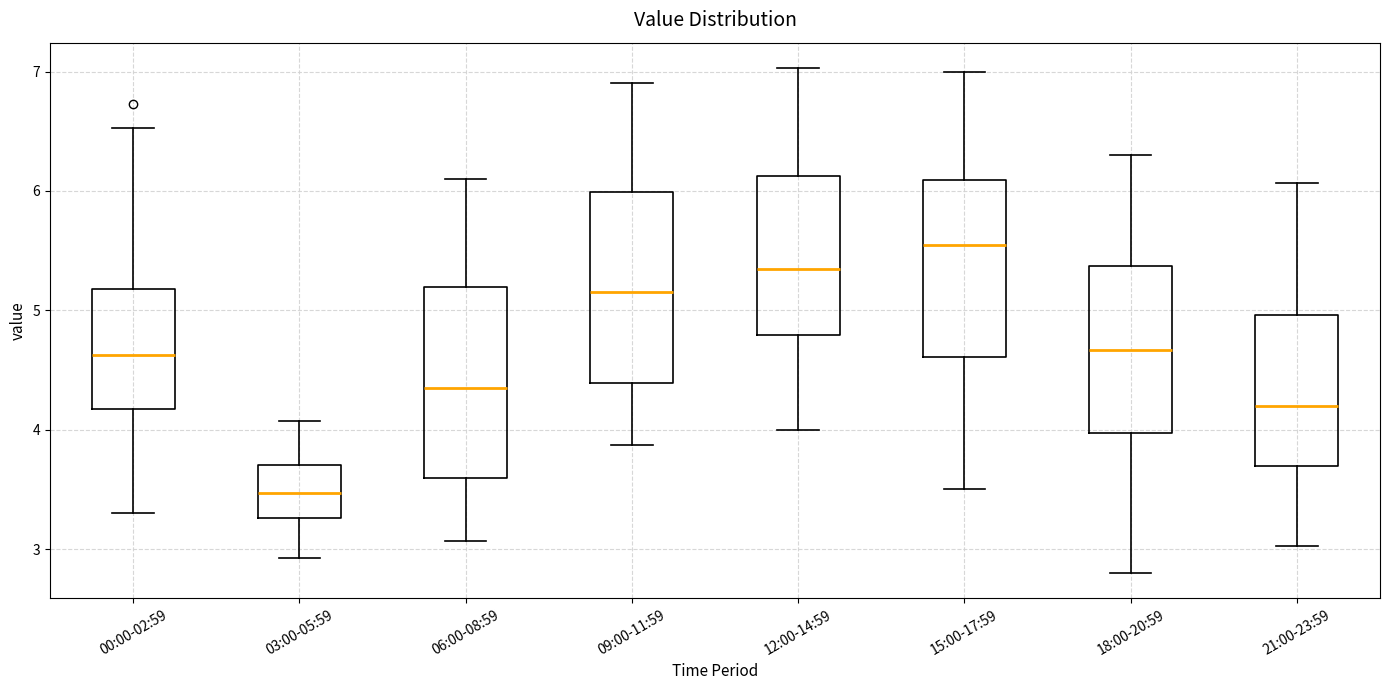

Reading left to right, transcribe this box plot: for each box, give where its median line is, the range the box spans, and where its two whiskers end, as read against the y-axis. The values are not printed on the chart, so give them approximately, as read against the axis.

00:00-02:59: median 4.6, box 4.2 to 5.2, whiskers 3.3 to 6.5
03:00-05:59: median 3.5, box 3.3 to 3.7, whiskers 2.9 to 4.1
06:00-08:59: median 4.4, box 3.6 to 5.2, whiskers 3.1 to 6.1
09:00-11:59: median 5.2, box 4.4 to 6.0, whiskers 3.9 to 6.9
12:00-14:59: median 5.4, box 4.8 to 6.1, whiskers 4.0 to 7.0
15:00-17:59: median 5.6, box 4.6 to 6.1, whiskers 3.5 to 7.0
18:00-20:59: median 4.7, box 4.0 to 5.4, whiskers 2.8 to 6.3
21:00-23:59: median 4.2, box 3.7 to 5.0, whiskers 3.0 to 6.1